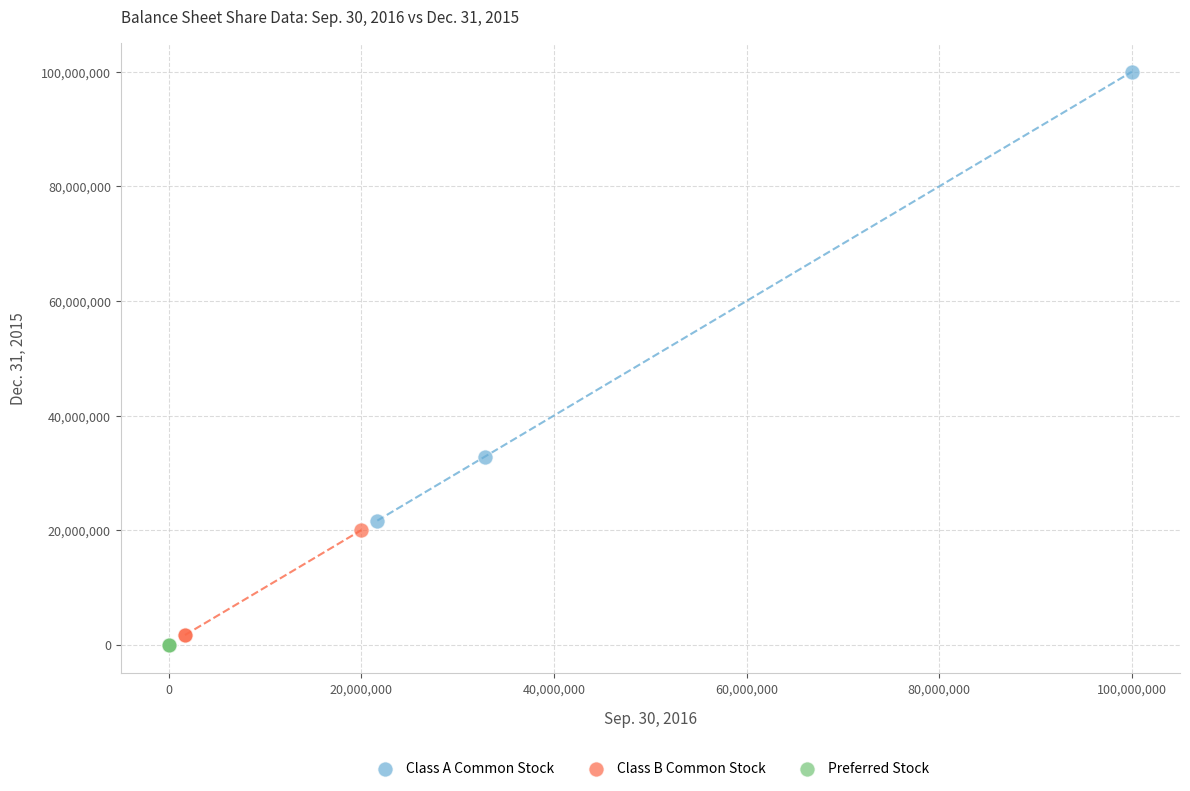

What are all the series names shown in the legend?

Class A Common Stock, Class B Common Stock, Preferred Stock